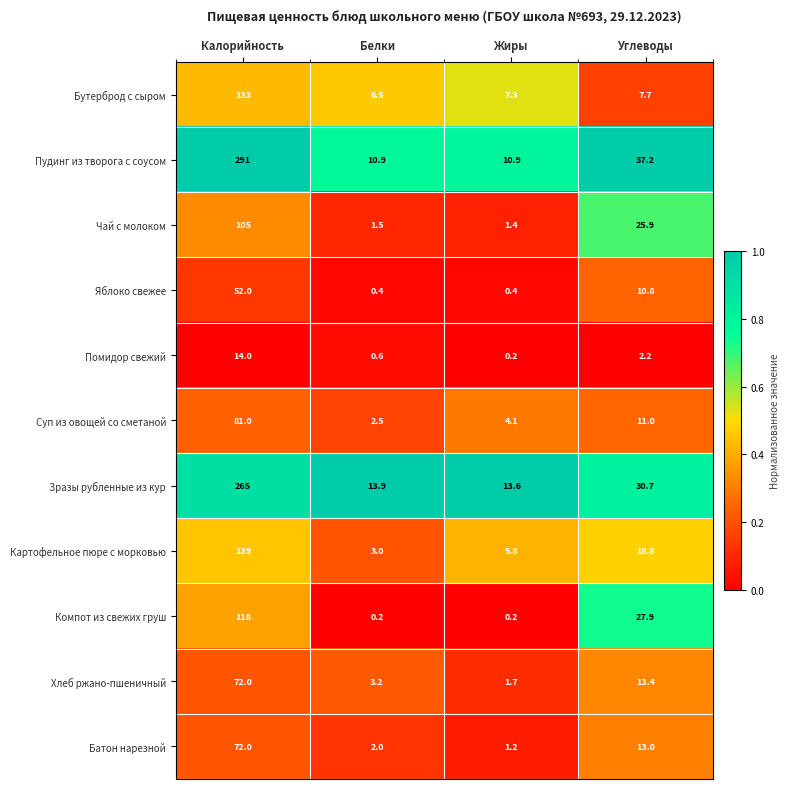

List the labels in order of Зразы рубленные из кур value, smallest first.

Жиры, Белки, Углеводы, Калорийность